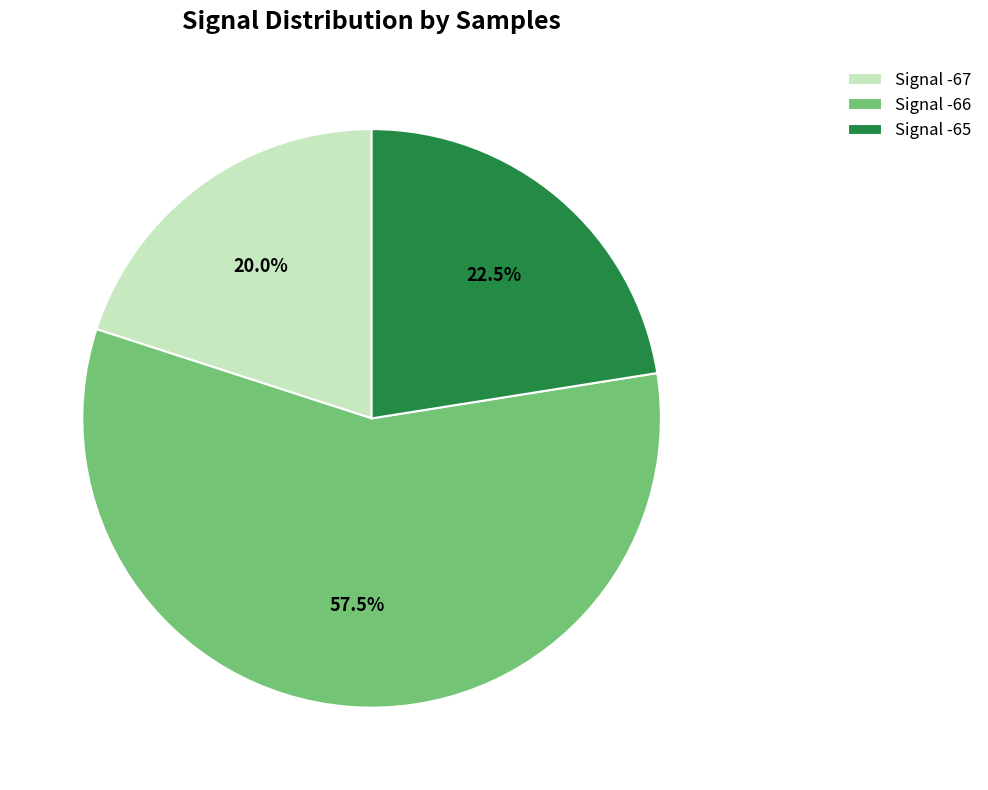

How many slices are in this pie chart?

3